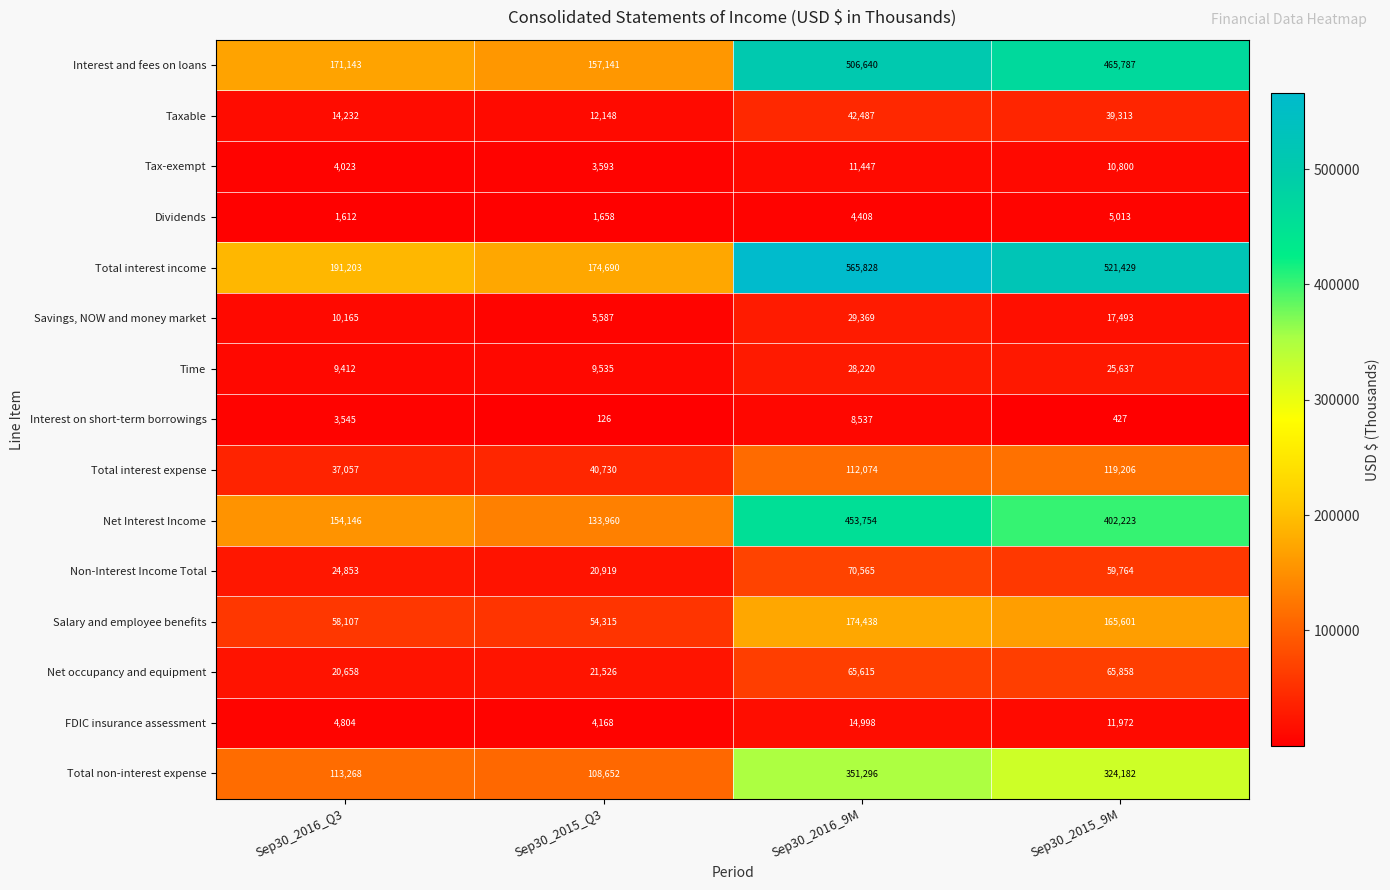

Read the Total interest income value at Sep30_2015_Q3.

174690